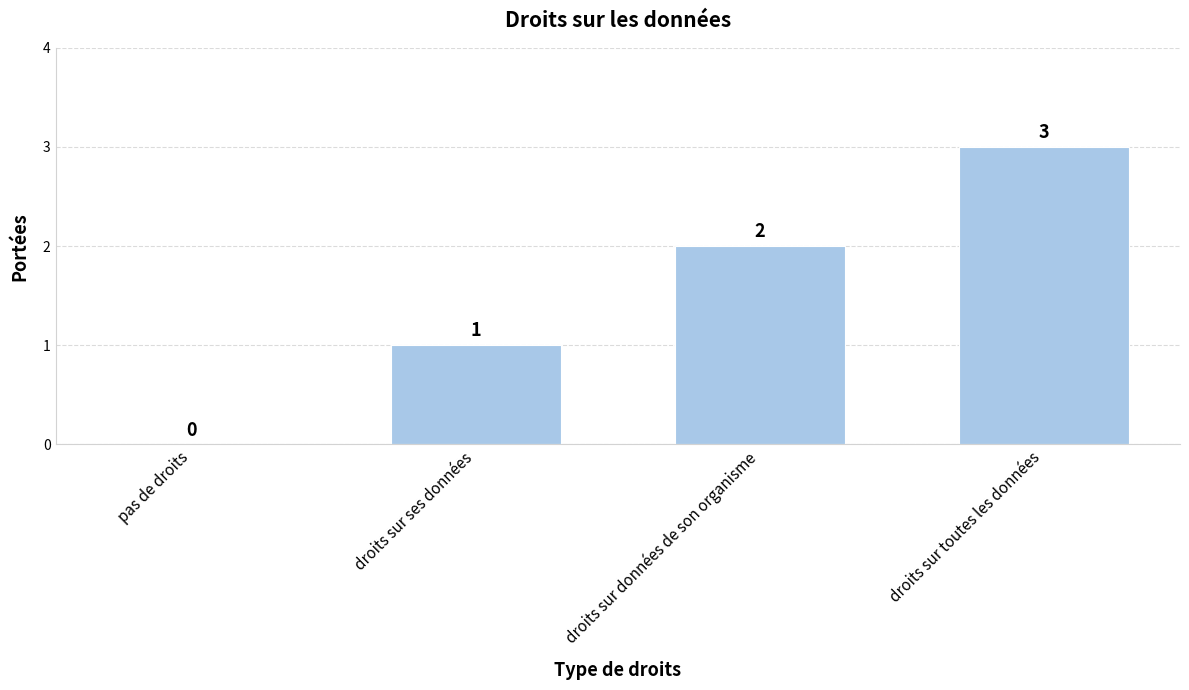

True or false: the data shows 3 at droits sur toutes les données.

True